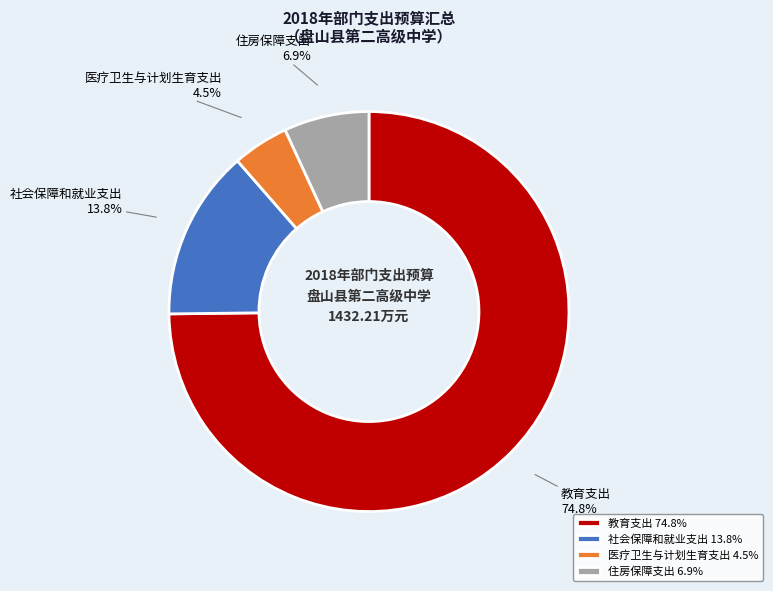

To the nearest percent, what is the difference between the largest and smallest slice percentages?

70%